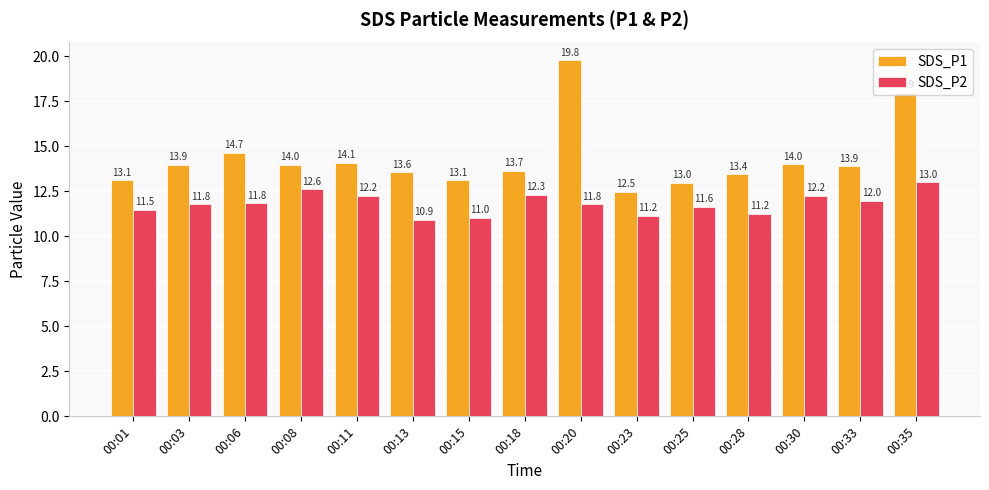

What is the total value across all series at 00:08?

26.6